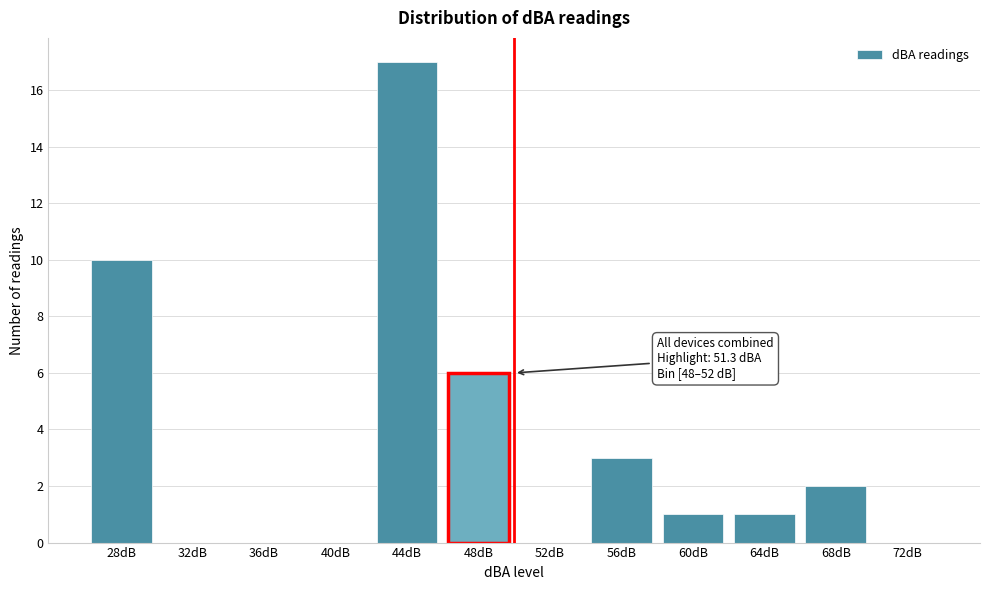

Reading left to right, extract all data points from this chart.

28dB=10	32dB=0	36dB=0	40dB=0	44dB=17	48dB=6	52dB=0	56dB=3	60dB=1	64dB=1	68dB=2	72dB=0